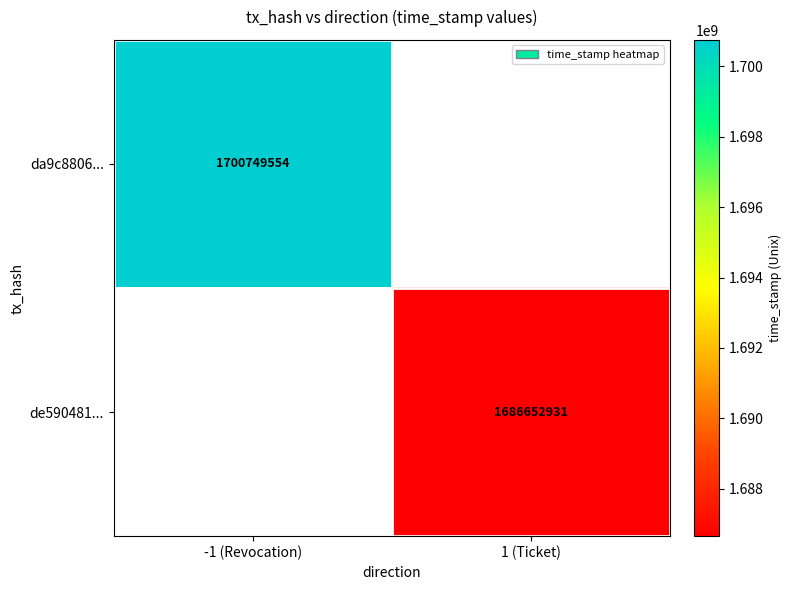

True or false: de590481... has a value of 1686652931 at 1 (Ticket).

True